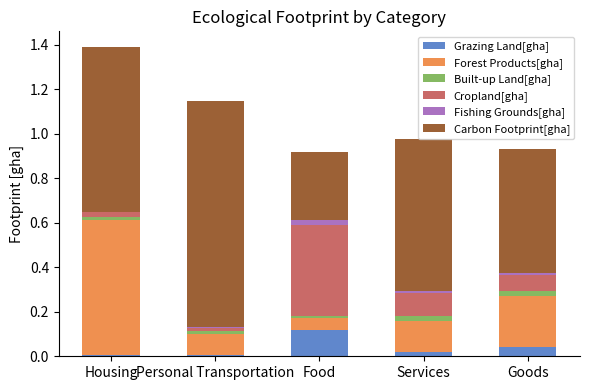

Does the chart contain stacked bars?

Yes